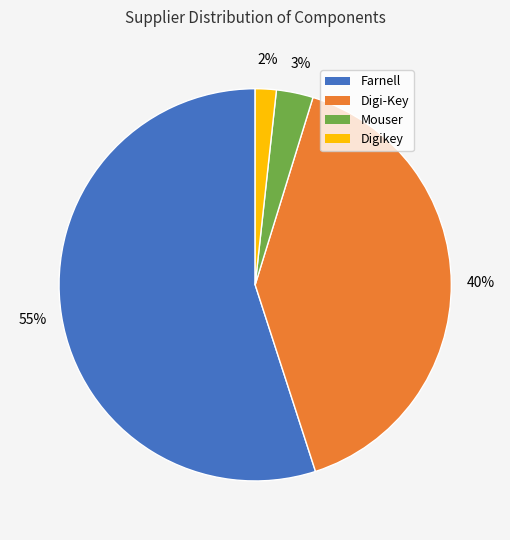

How many segments does this pie chart have?

4